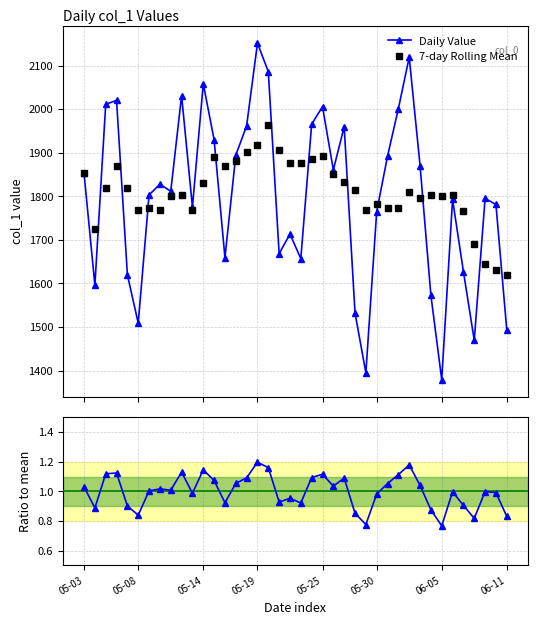

How many interior local peaks does the 7-day Rolling Mean series have?

10